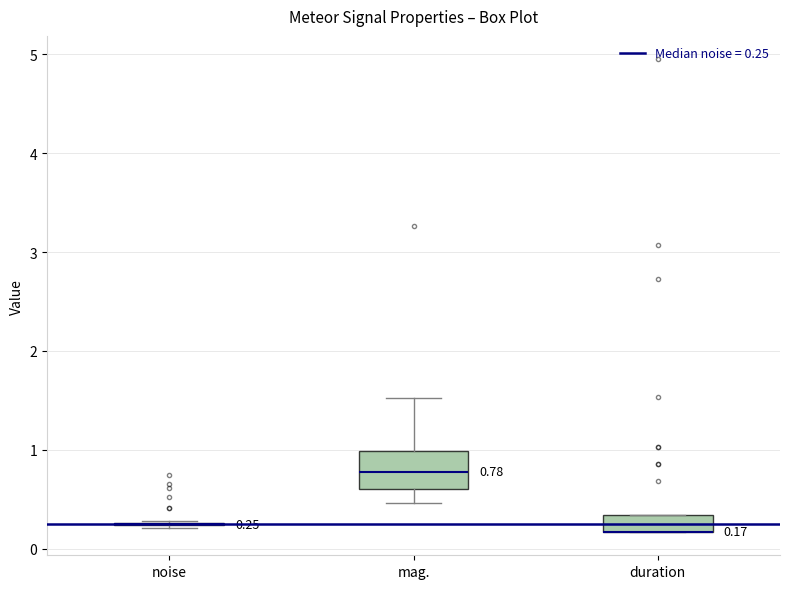

Which box is the tallest, from its lower edge to its upper edge?

mag.